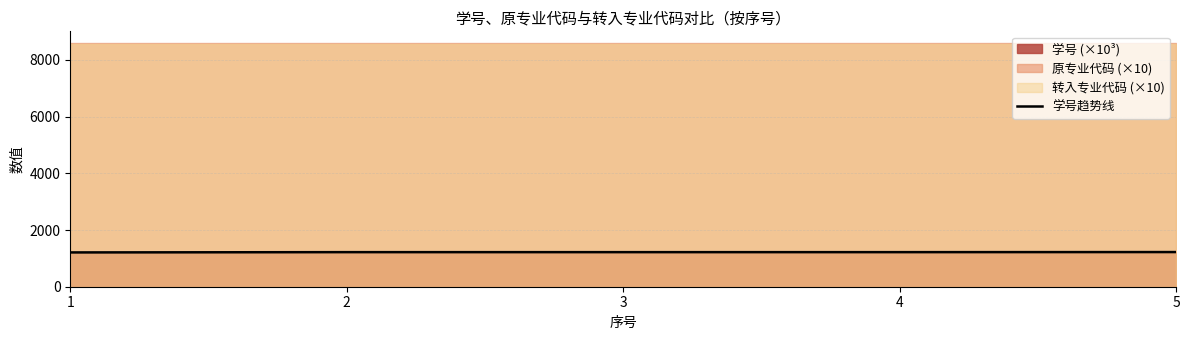

List the labels in order of value, smallest first.

1, 2, 3, 4, 5